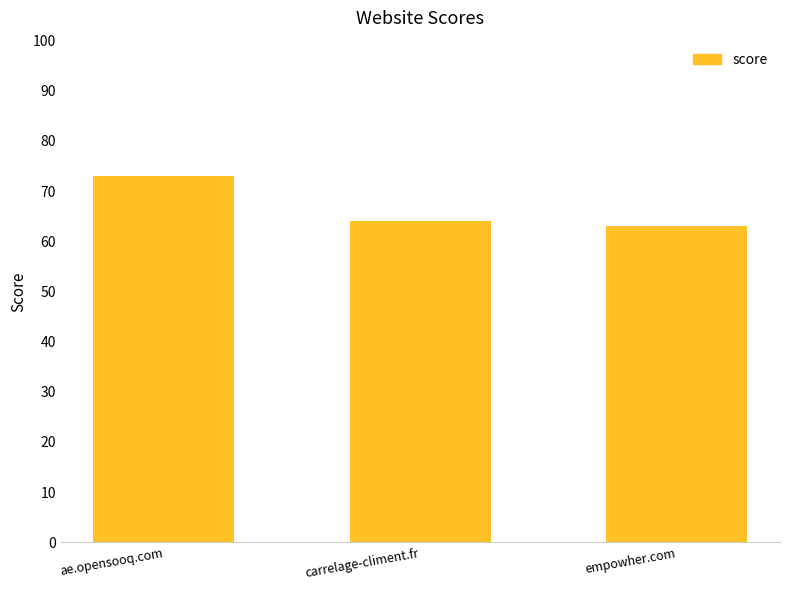

Between ae.opensooq.com and empowher.com, which is larger?

ae.opensooq.com